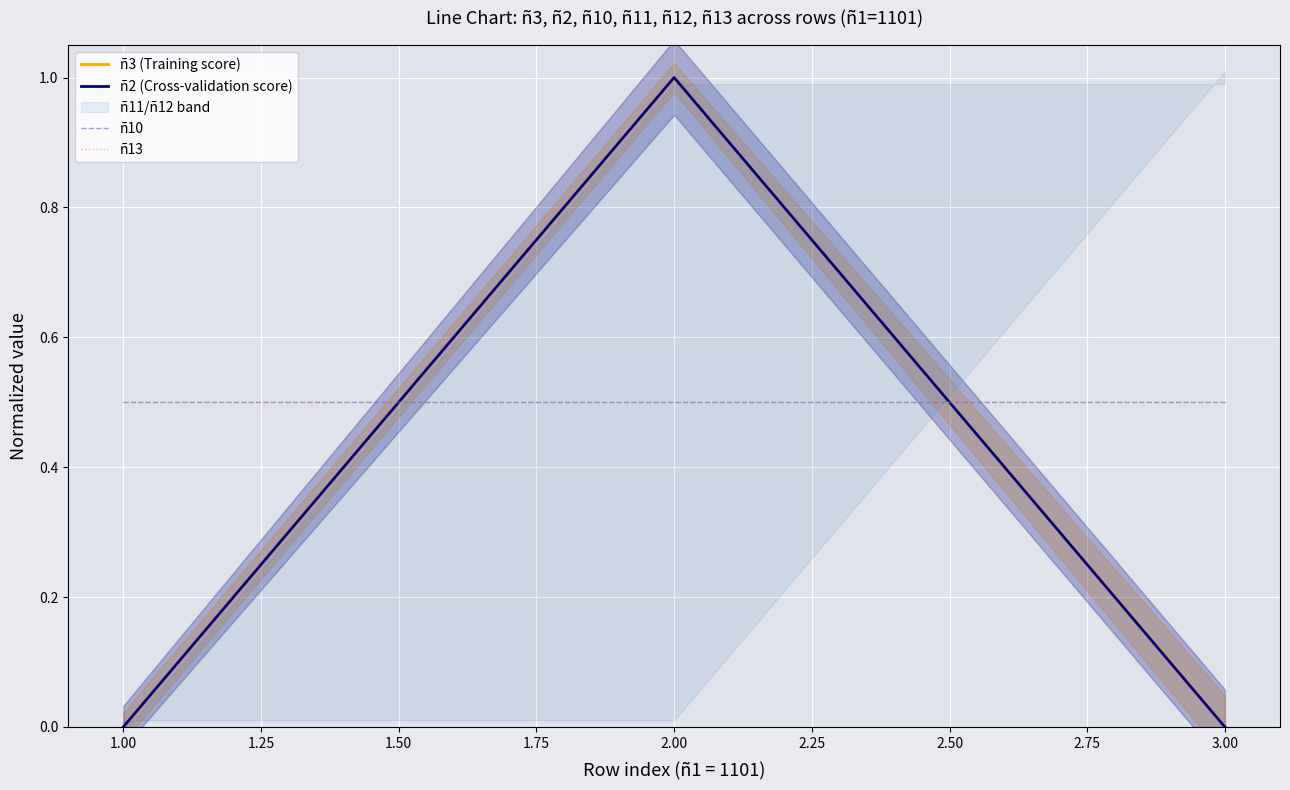

What is the approximate value of ñ2 (Cross-validation score) at 2.00?

1.0